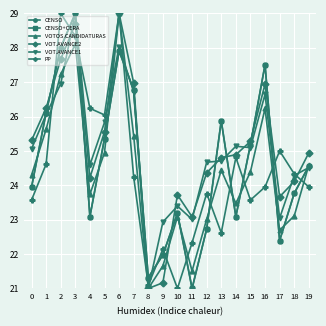

True or false: PP and VOT.AVANCE1 intersect in this chart.

True